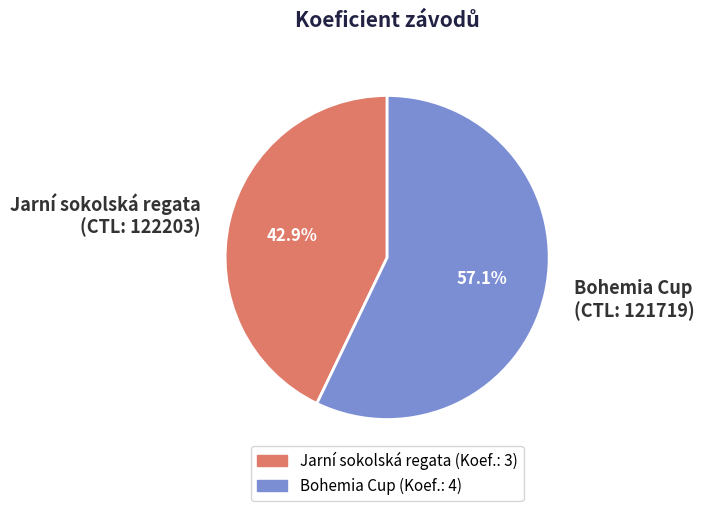

Combined, do Jarní sokolská regata (CTL: 122203) and Bohemia Cup (CTL: 121719) account for over 50%?

Yes